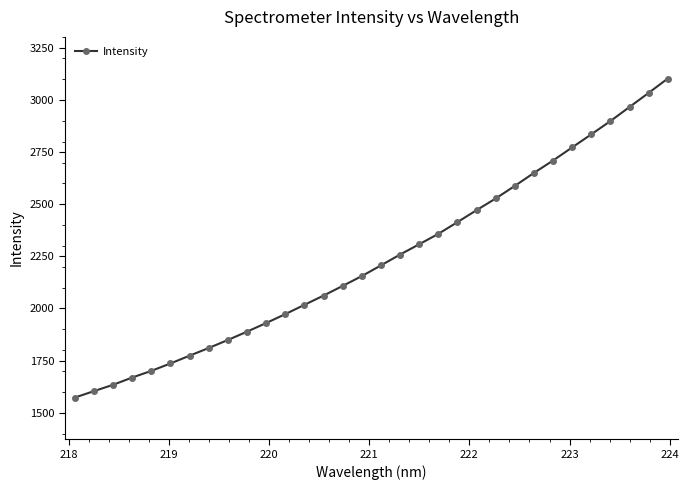

What is the difference between the maximum and minimum values?

1530.1